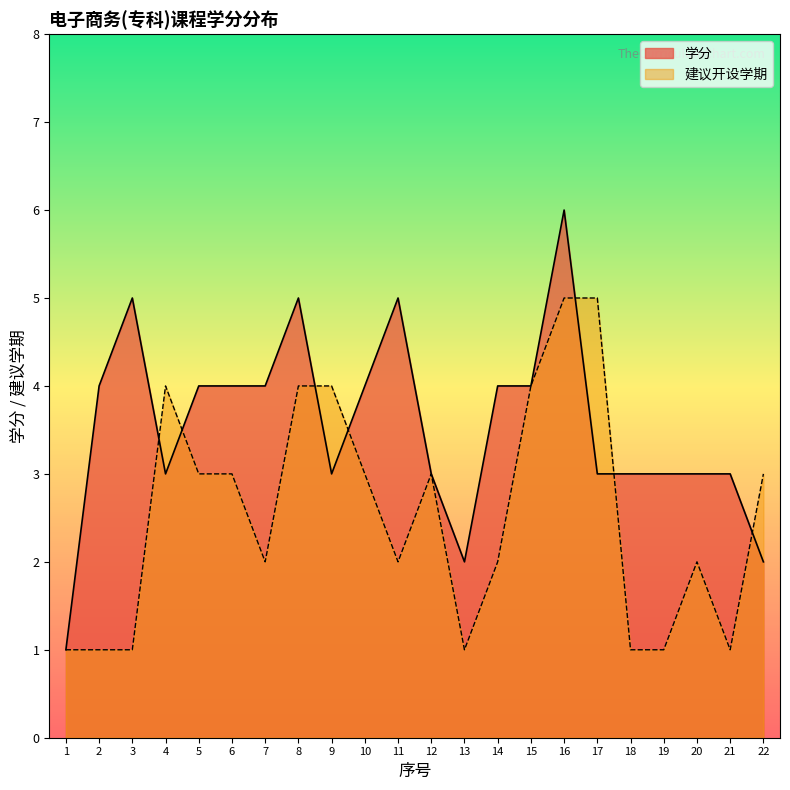

True or false: 建议开设学期 has a value of 3 at 22.

True